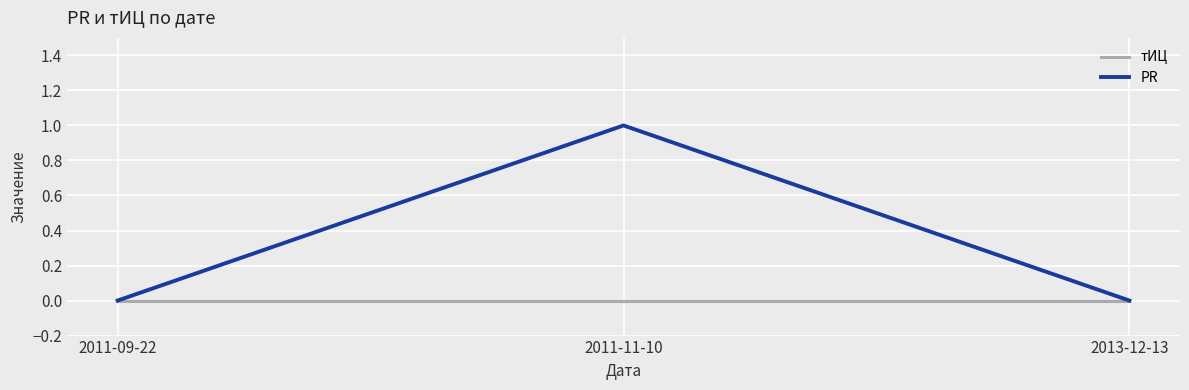

Is this an area chart (filled region under the line)?

No